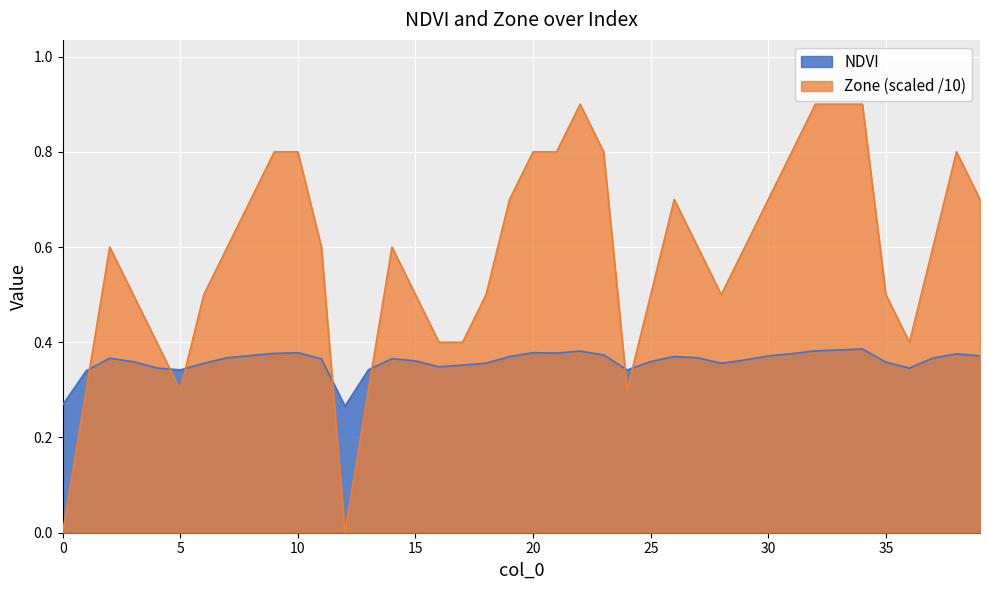

Where is the first local minimum for Zone?

5